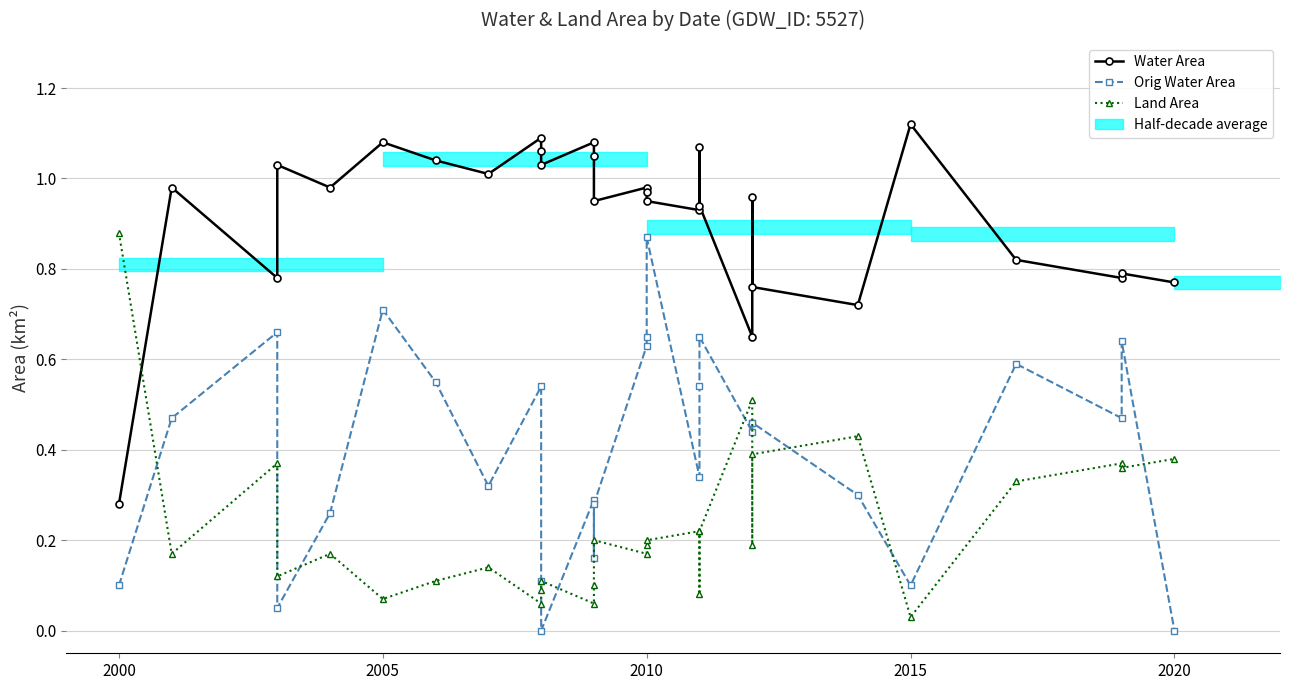

The value of Orig Water Area at 2000 is 0.1. True or false?

True